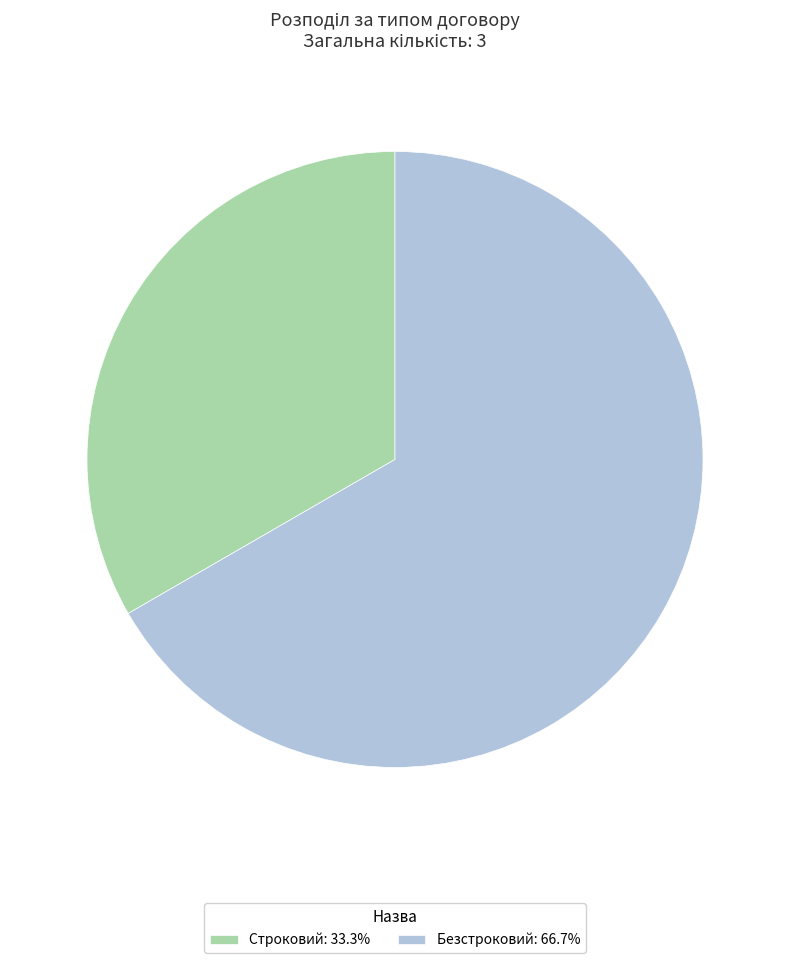

Does any single category account for the majority?

Yes